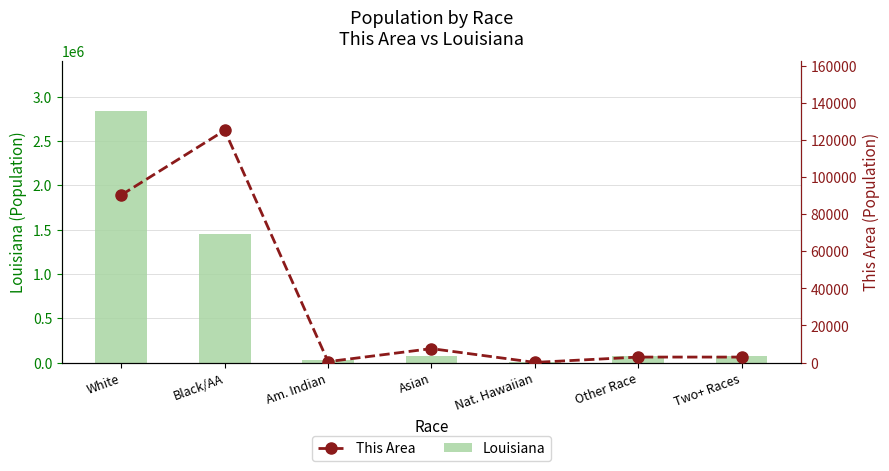

The value of This Area at Asian is 12088. True or false?

False